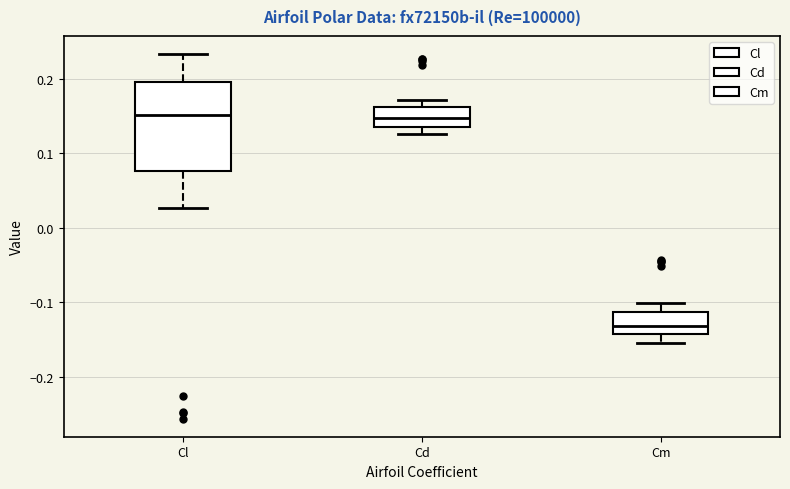

Comparing the boxes themselves (not the whiskers), which one is the tallest?

Cl